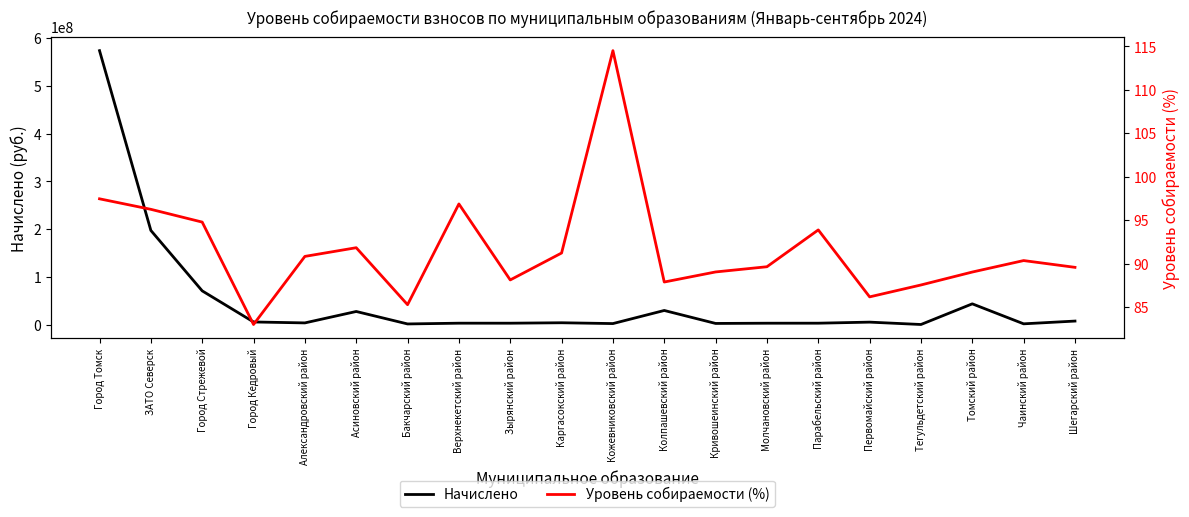

Which series has the widest spread of values?

Начислено